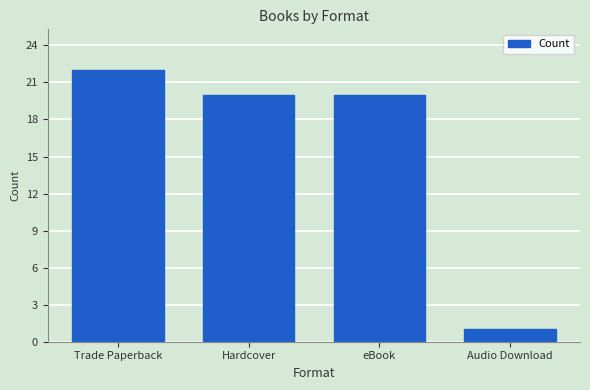

What is the average value?

16